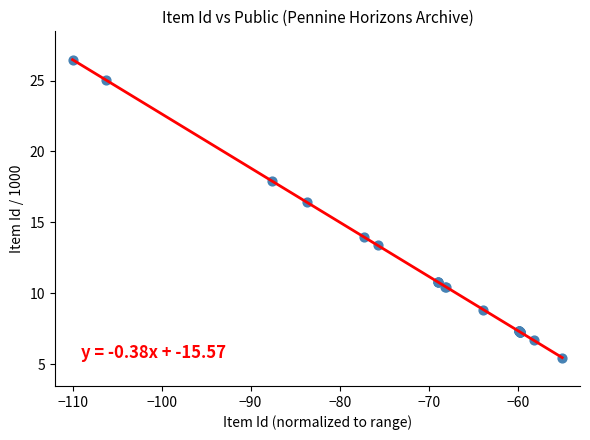

What Y value in the scatter plot is closest to 15?

14.0